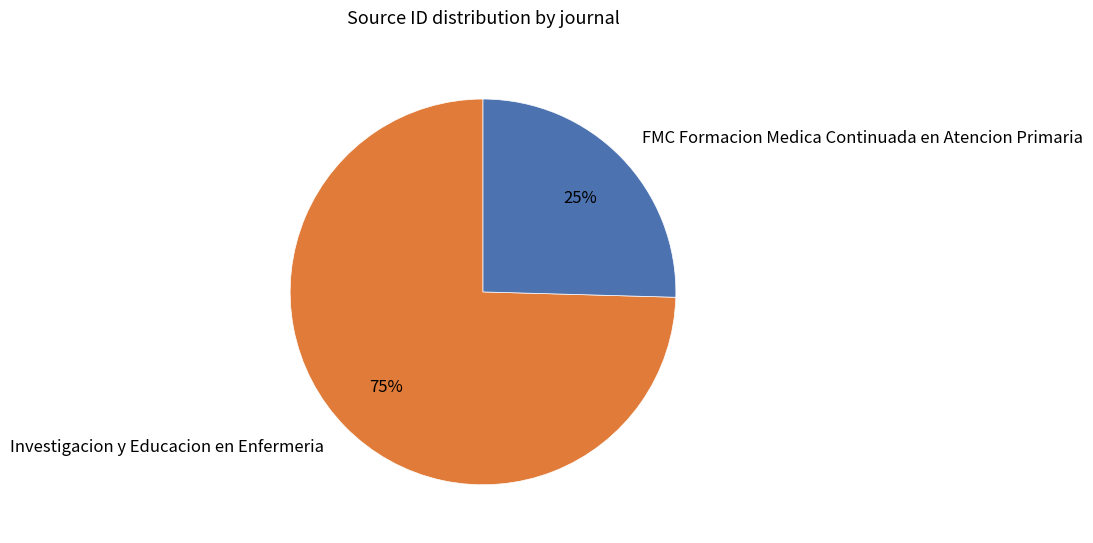

What percentage is the Investigacion y Educacion en Enfermeria slice, to the nearest percent?

75%